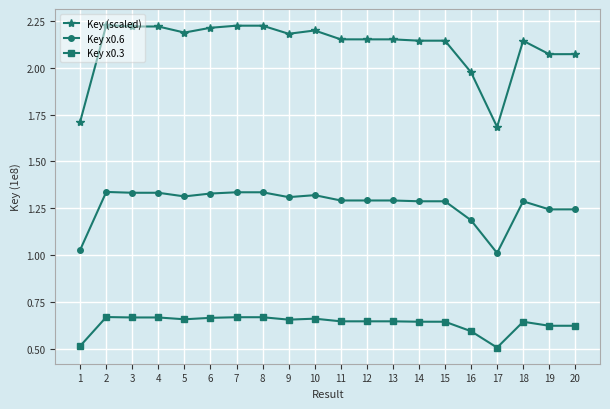

At which label does Key (scaled) reach its minimum?

17